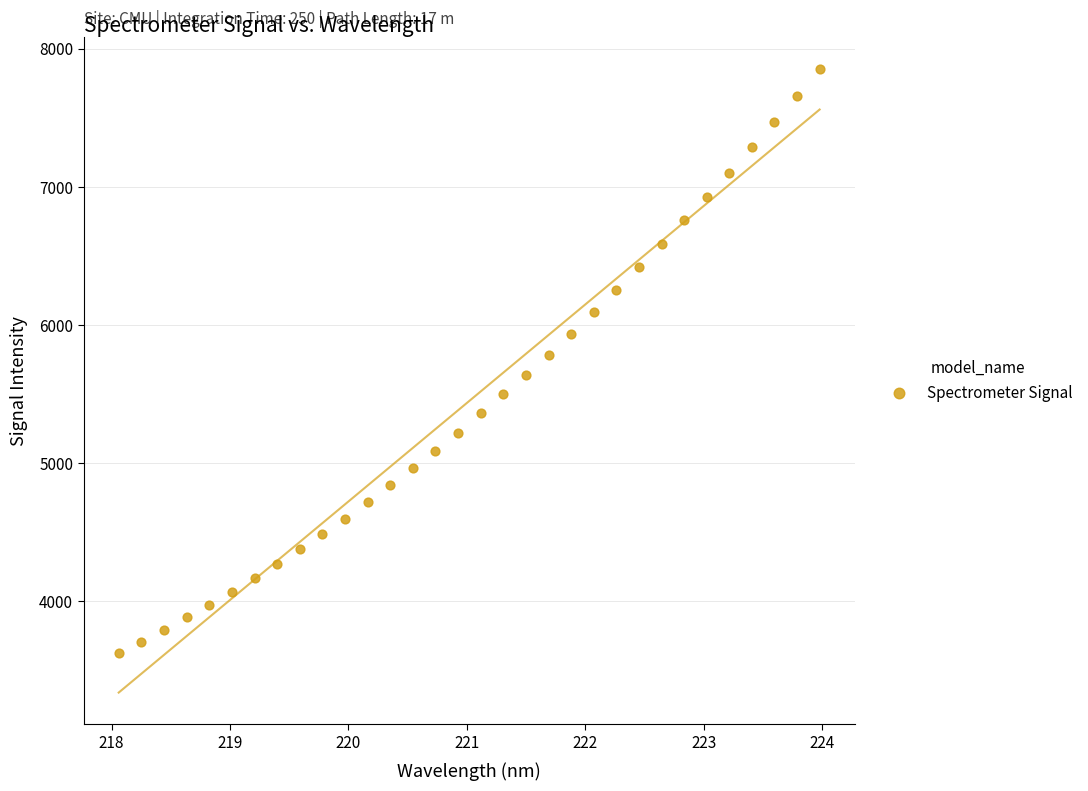

What is the range of Y values (max minus min)?

4234.7